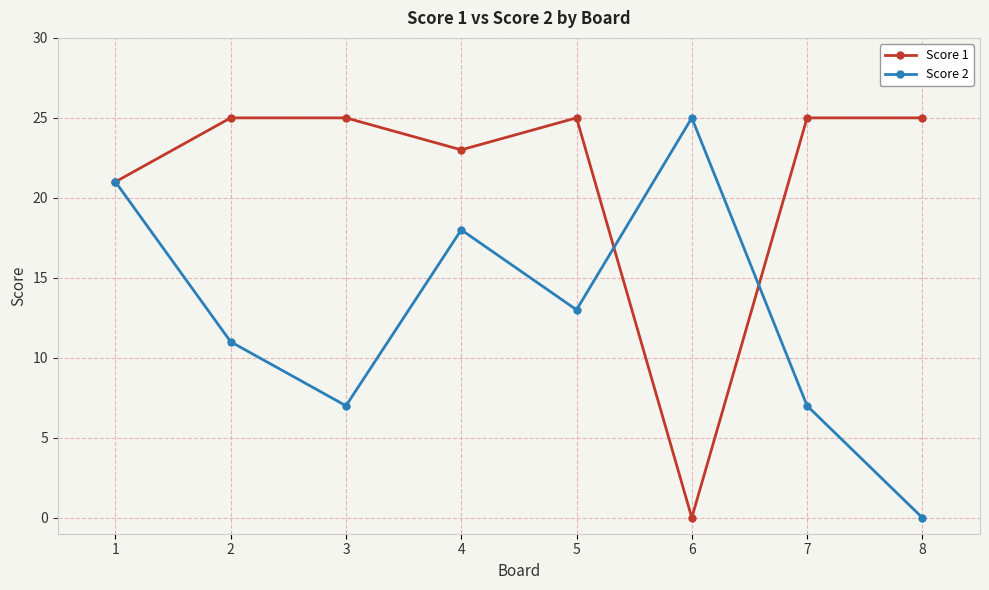

What are all the series names shown in the legend?

Score 1, Score 2